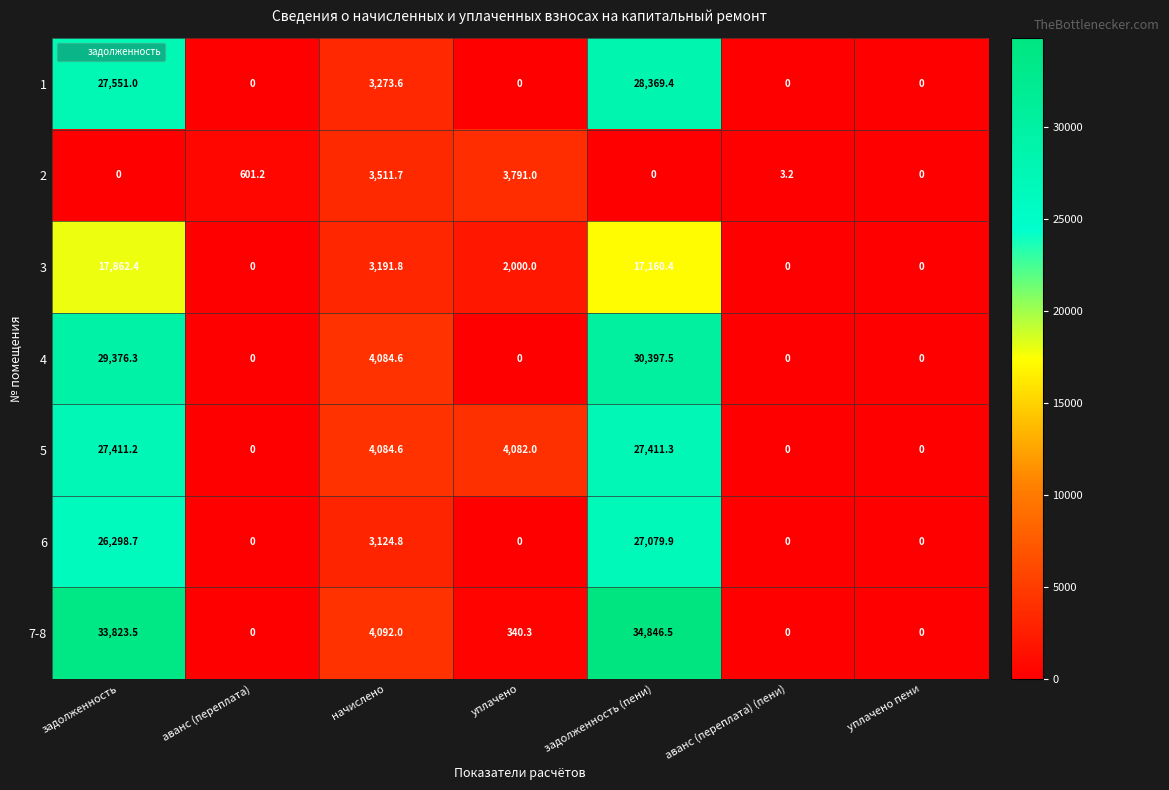

True or false: 3 has a value of 17862.4 at задолженность.

True